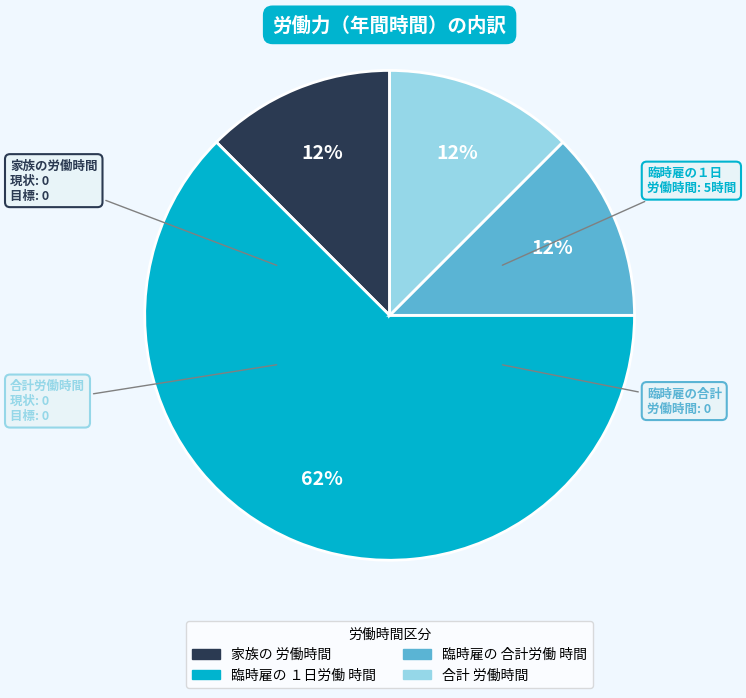

To the nearest percent, what is the average slice percentage?

25%